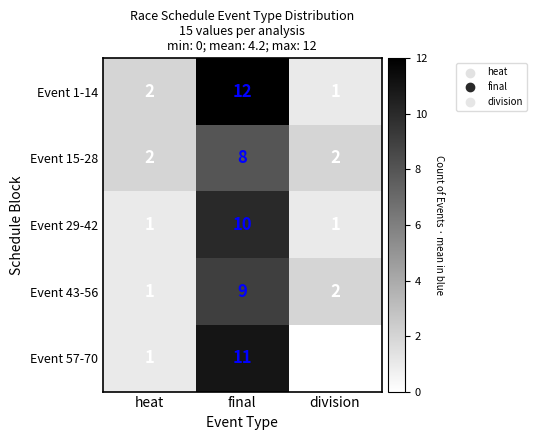

What is the total value across all series at final?

50